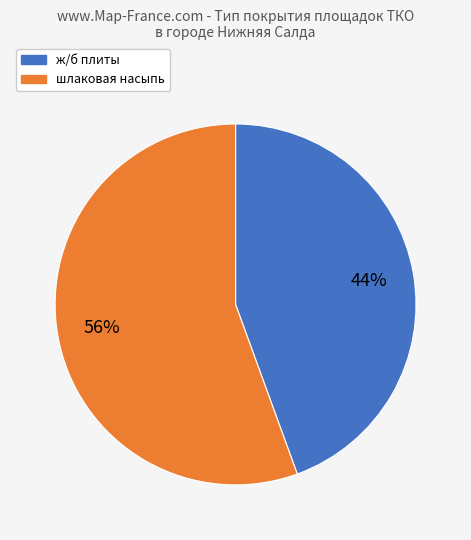

Does ж/б плиты account for over 50% of the chart?

No